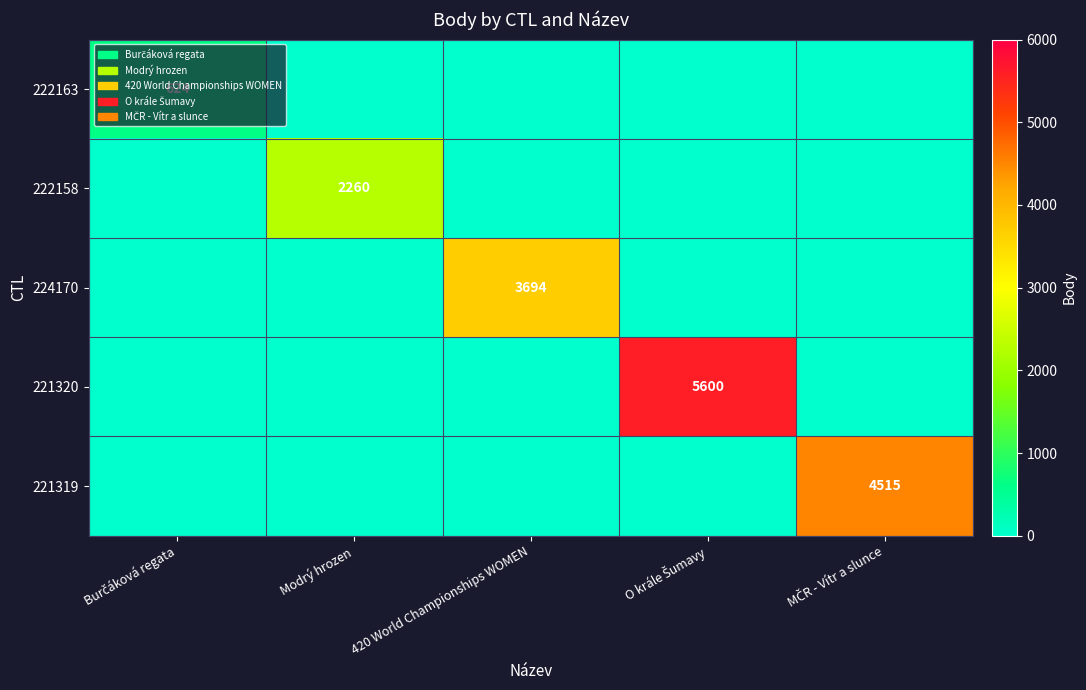

What is the total value across all series at O krále Šumavy?

5600